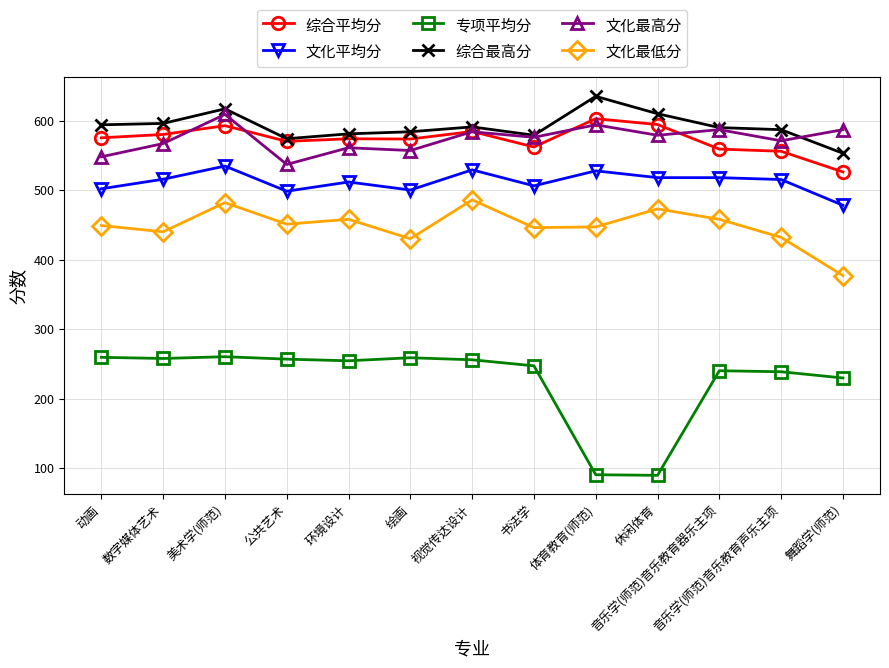

True or false: 文化最高分 and 文化平均分 cross at least once.

False